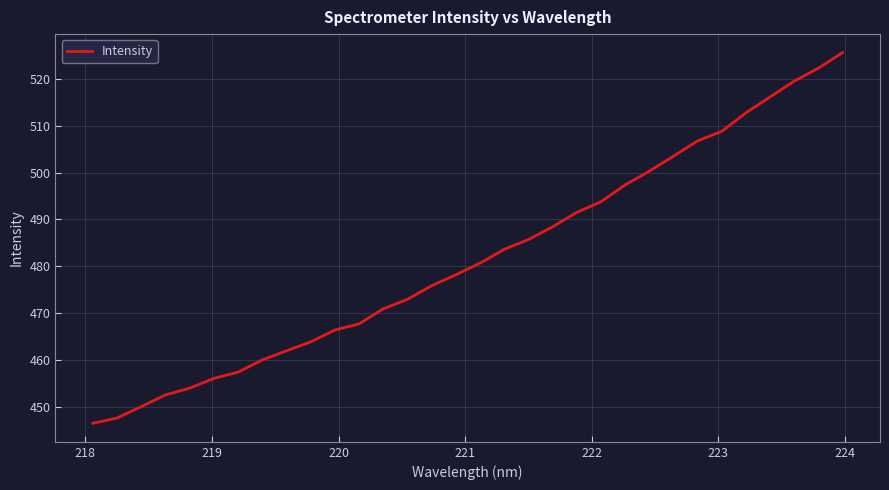

What is the greatest value displayed?

525.6